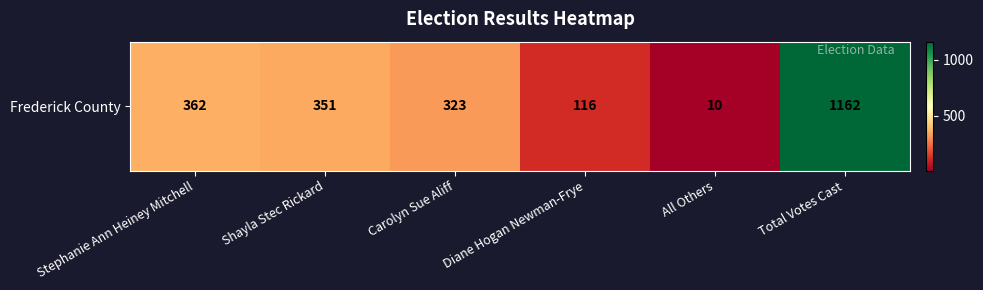

The value at Stephanie Ann Heiney Mitchell is 542. True or false?

False